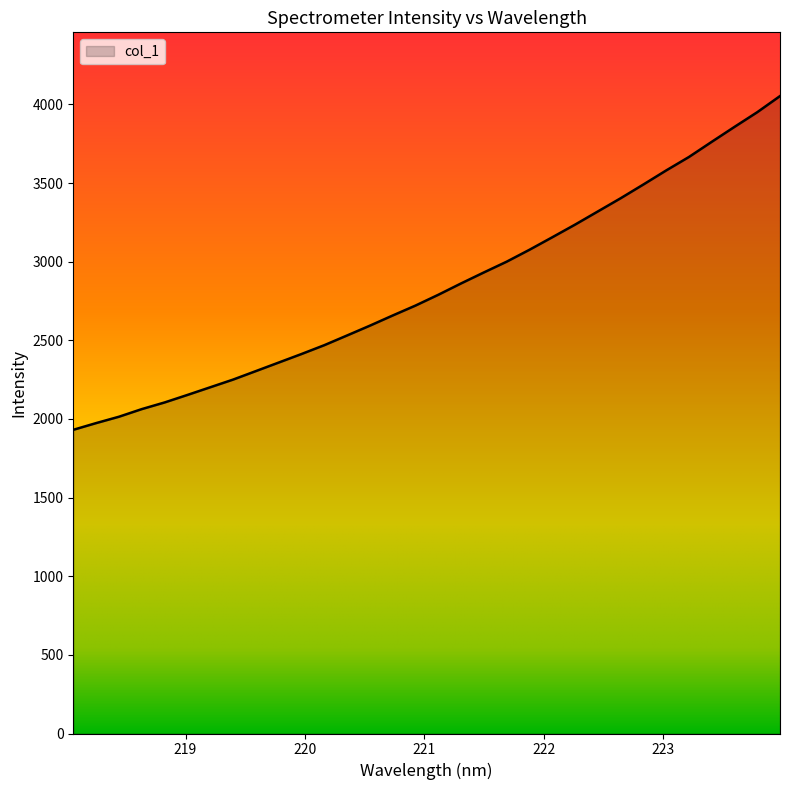

What is the difference between the maximum and minimum values?

2122.0